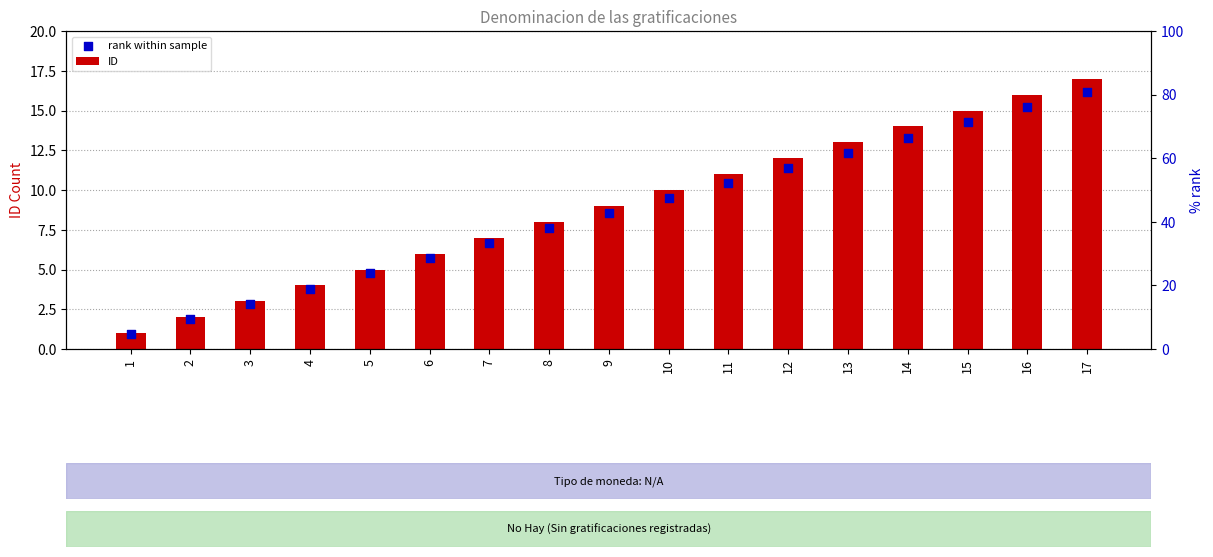

What are all the series names shown in the legend?

ID, rank within sample